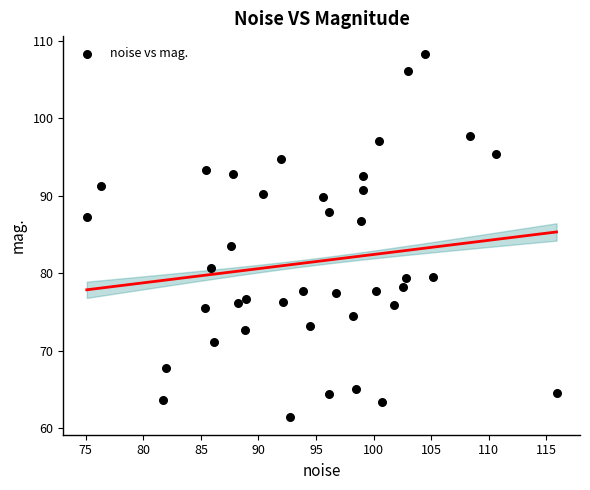

What is the range of Y values (max minus min)?

46.8